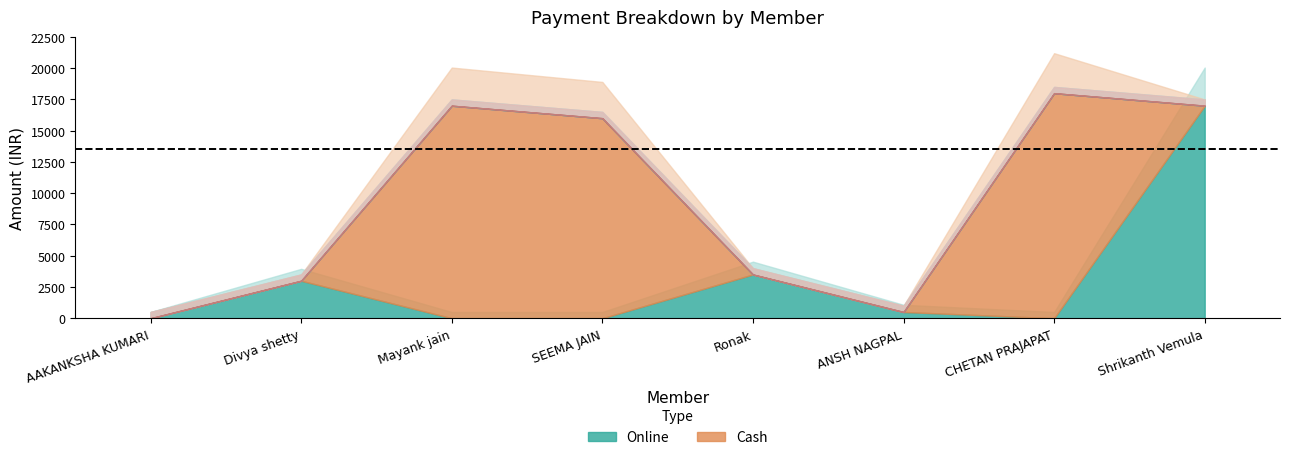

What is the total value across all series at Divya shetty?

3000